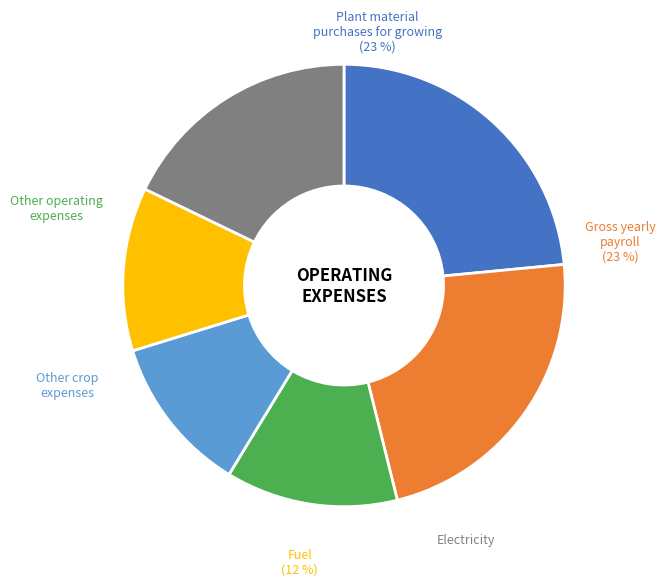

Is there any slice that represents more than half of the pie?

No